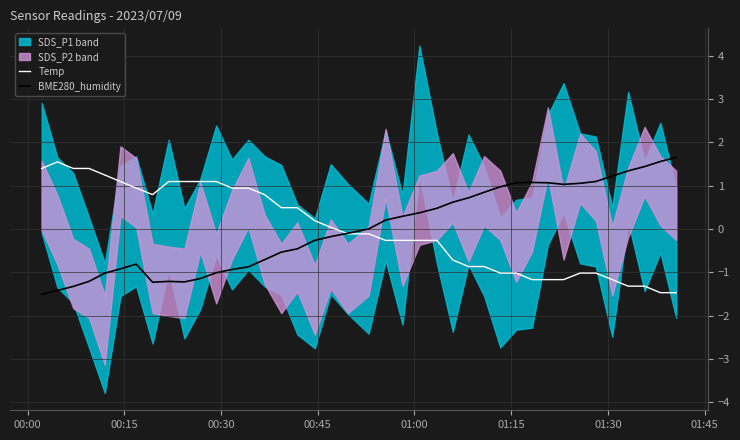

What is the maximum value for Temp?

1.5